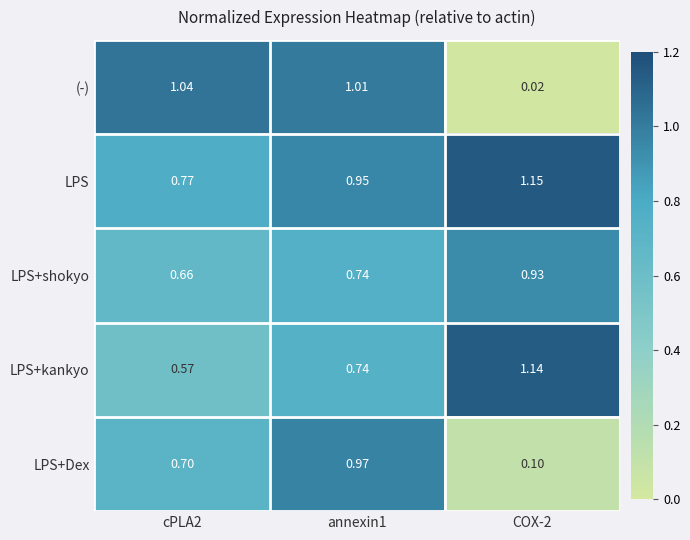

Which series has the widest spread of values?

(-)